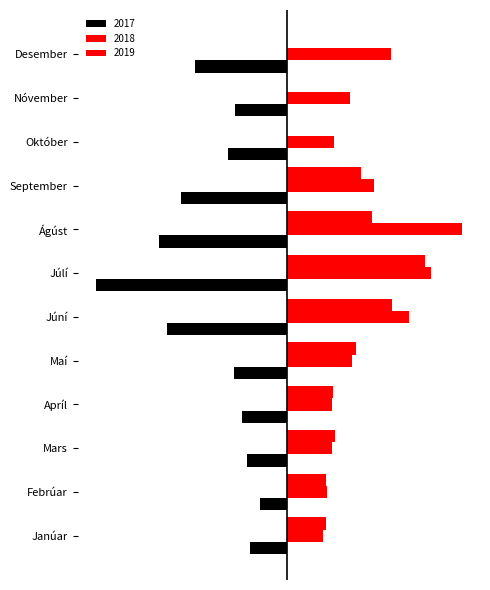

What is the difference between the highest and lowest values at Október?

449